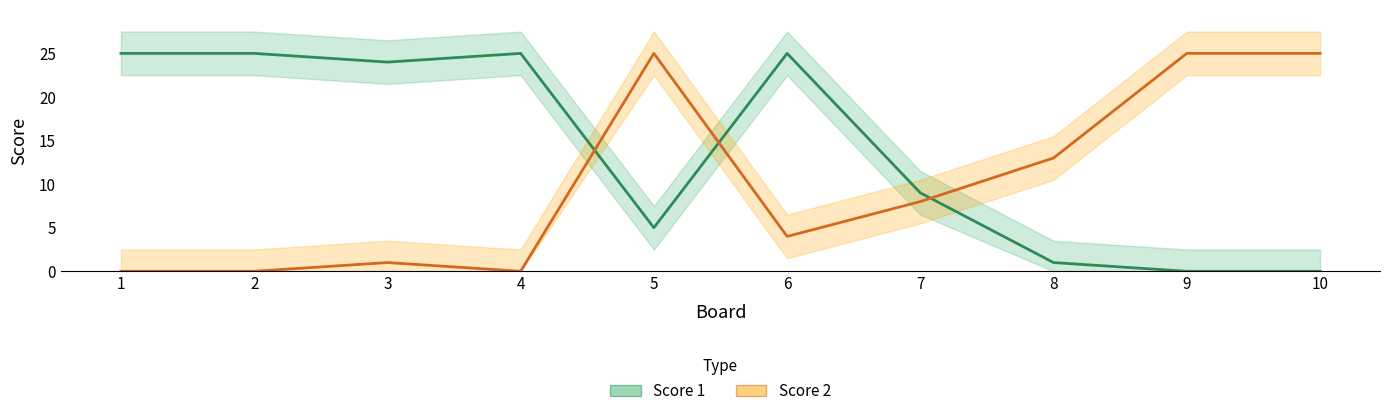

At which category does Score 2 reach its first local valley?

4